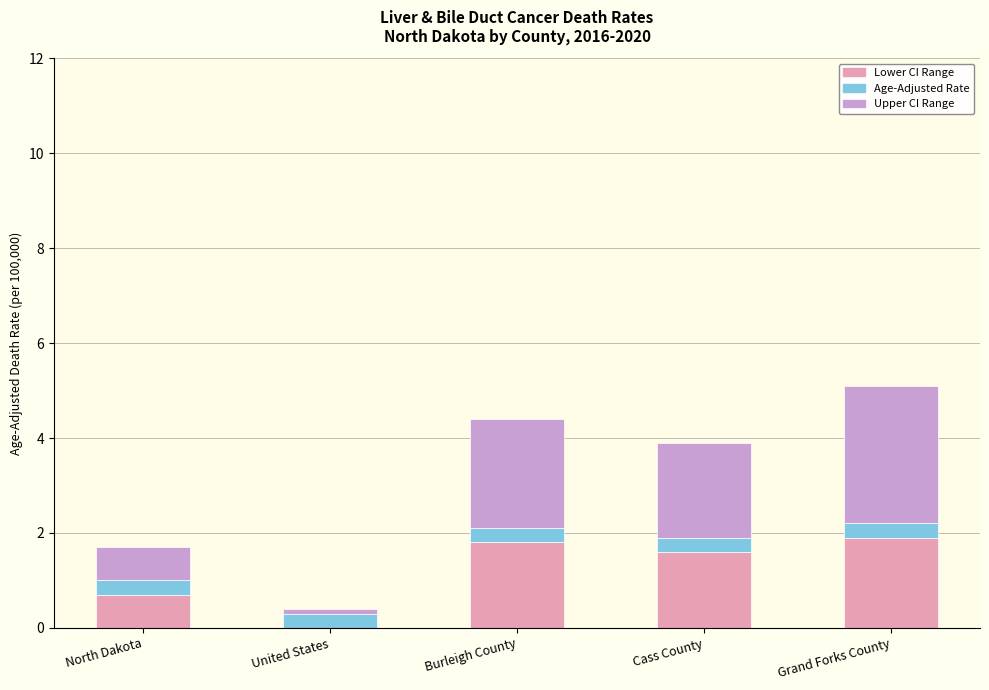

What is the total value across all series at Cass County?

3.9